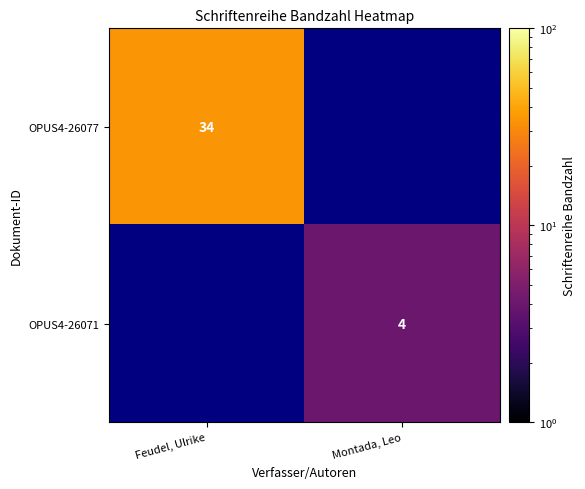

Is it true that OPUS4-26071 equals 2 at Montada, Leo?

False